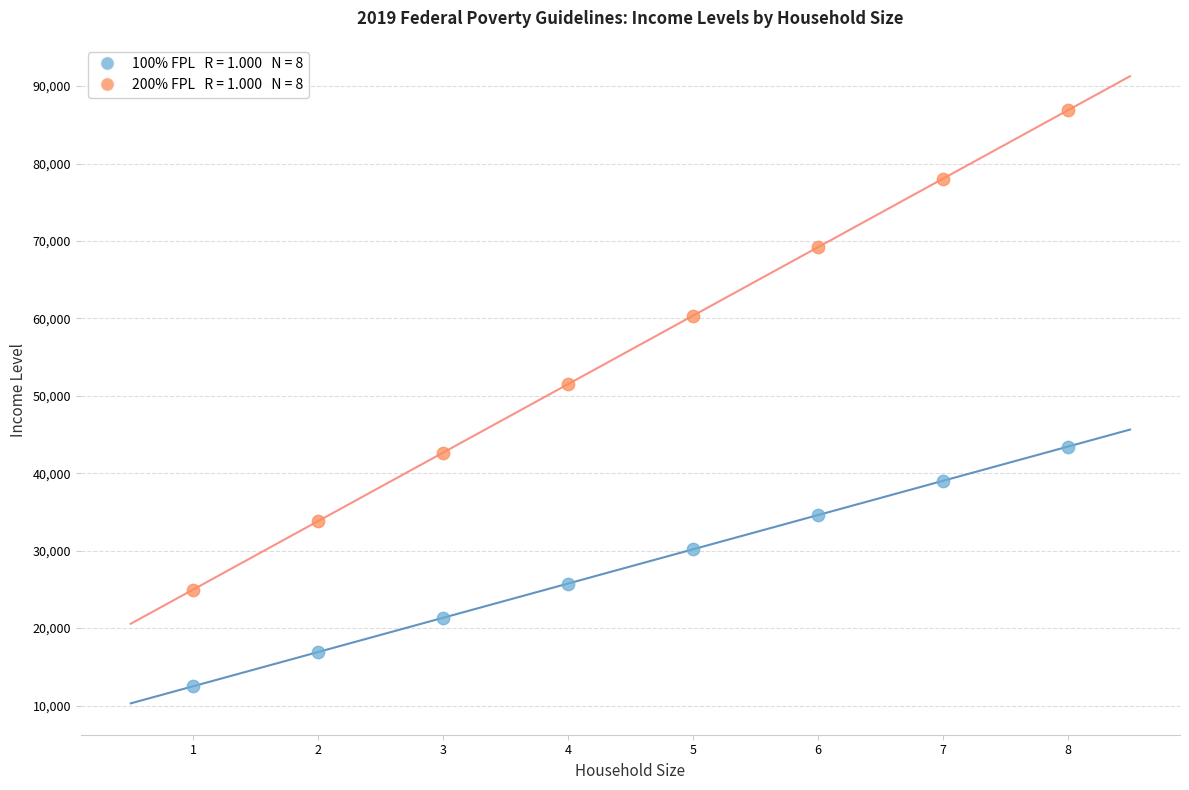

Across all data points, what is the range of Y values (max minus min)?

74370